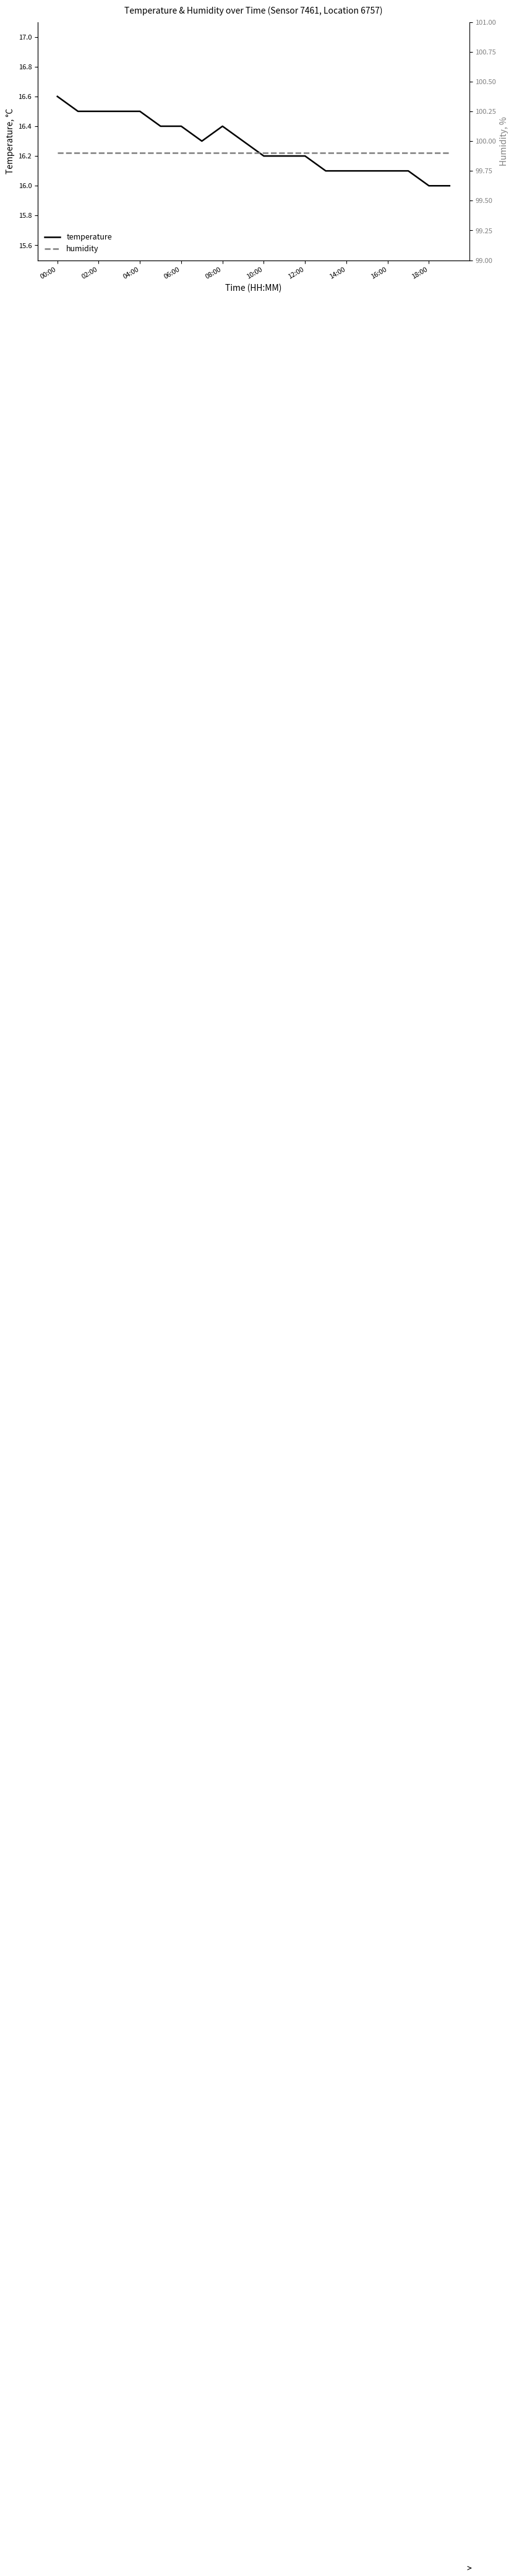

List the series in order of their peak value, lowest first.

temperature, humidity